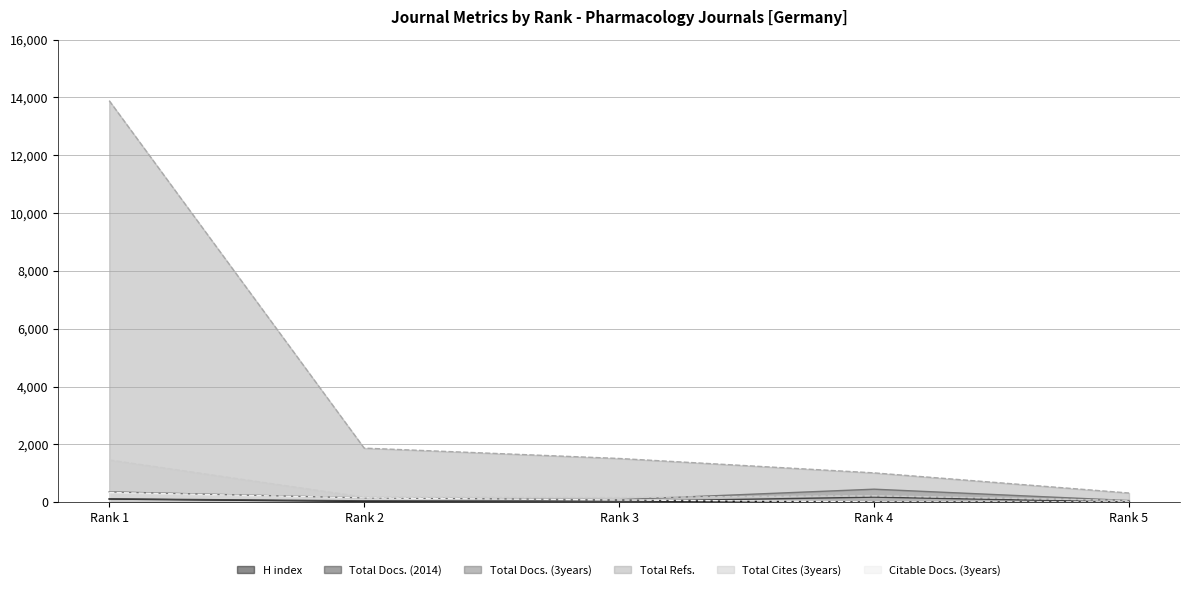

Which series has the largest range (max minus min)?

Total Refs.